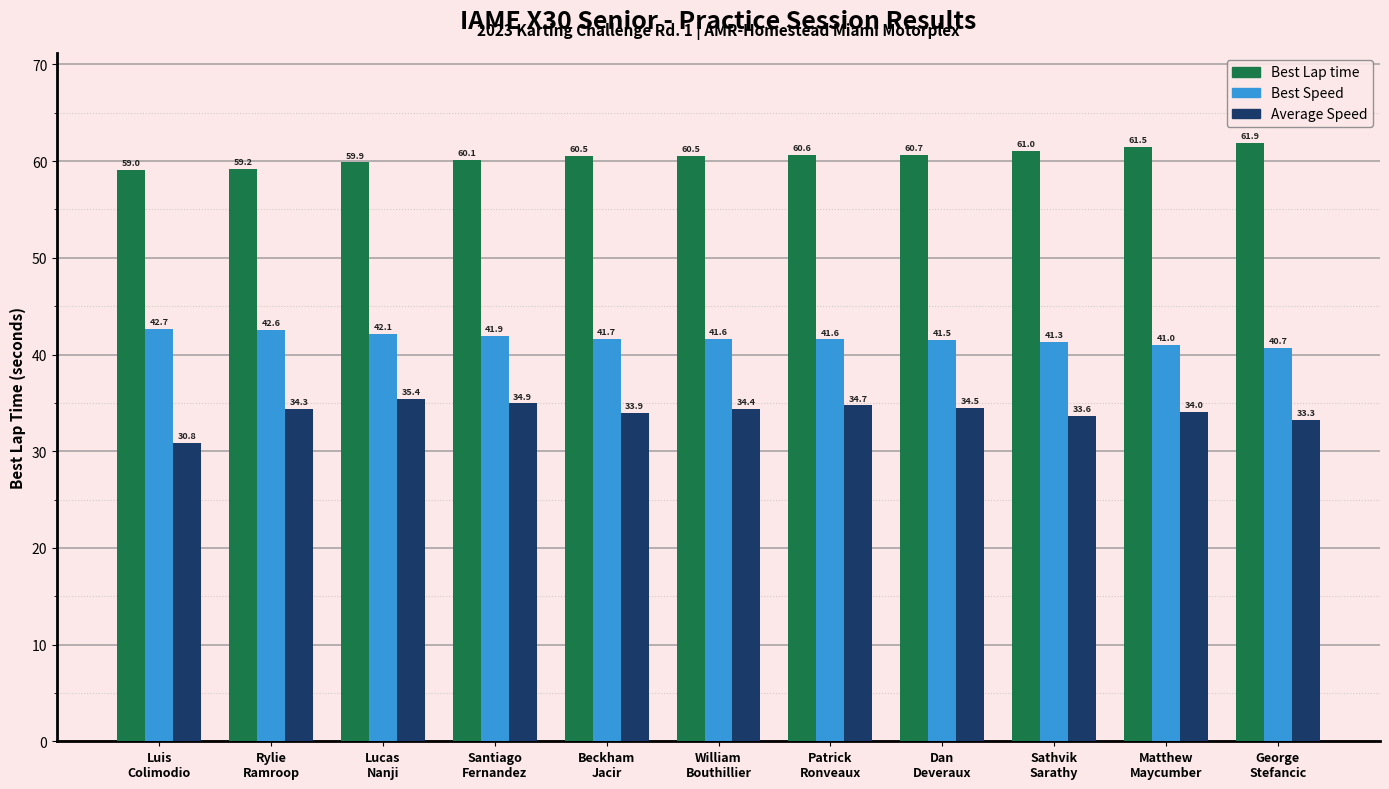

What is the value of the Best Lap time bar at the 1st from the left?

59.0